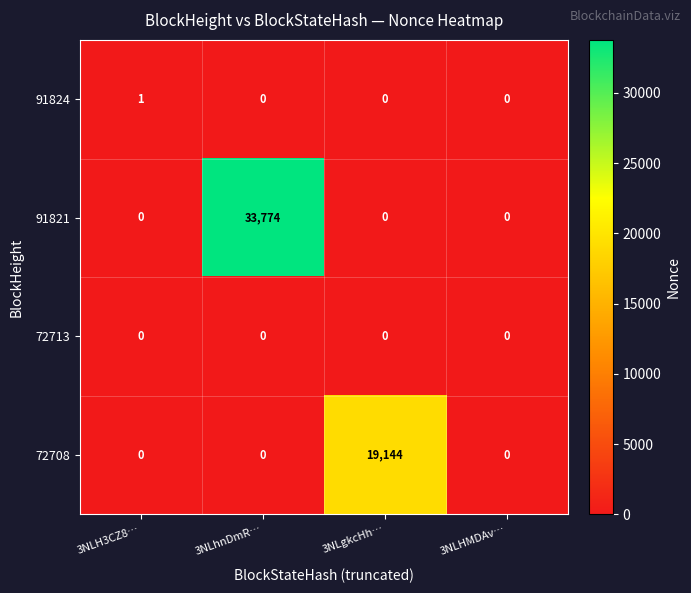

At which category does the chart reach its peak across all series?

3NLhnDmR…